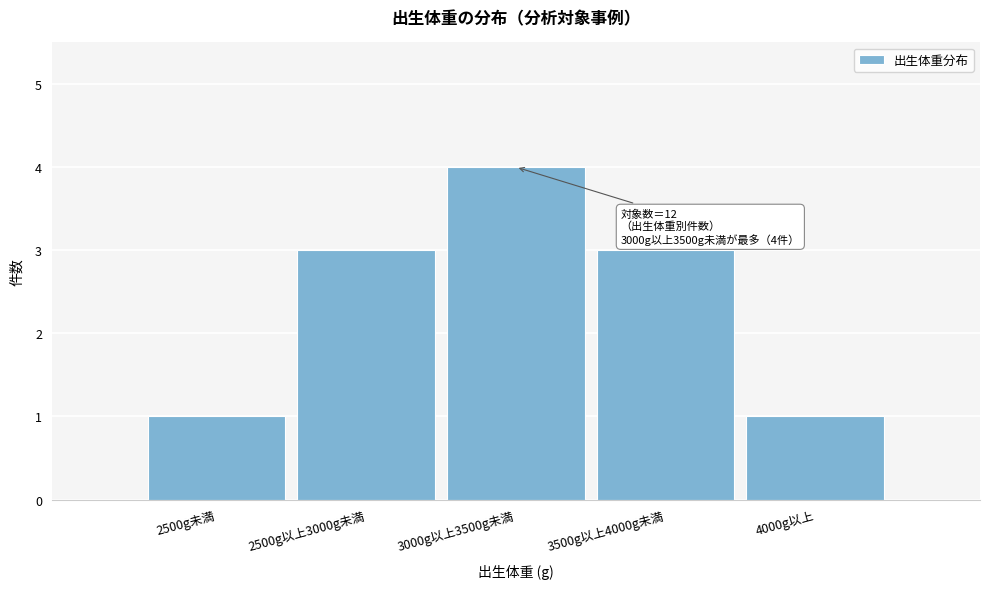

Reading right to left, extract all data points from this chart.

1	3	4	3	1